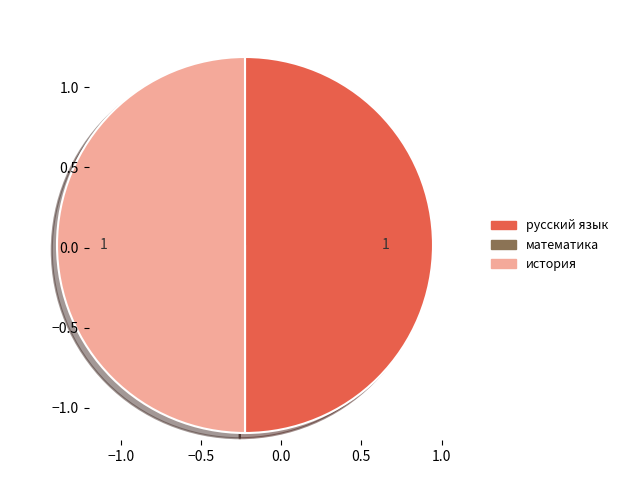

True or false: русский язык accounts for 50% of the total.

True